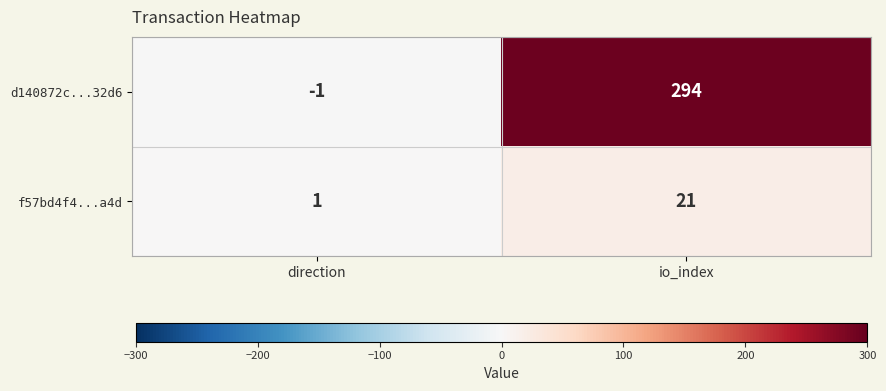

Between direction and io_index, which series saw the biggest shift?

d140872c...32d6